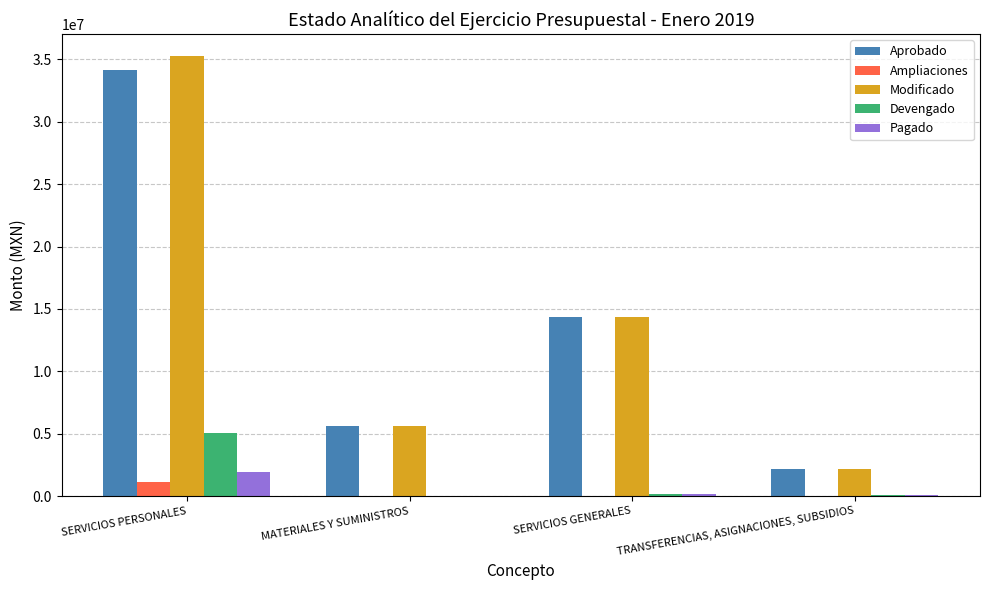

Between SERVICIOS PERSONALES and MATERIALES Y SUMINISTROS, which series saw the biggest shift?

Modificado